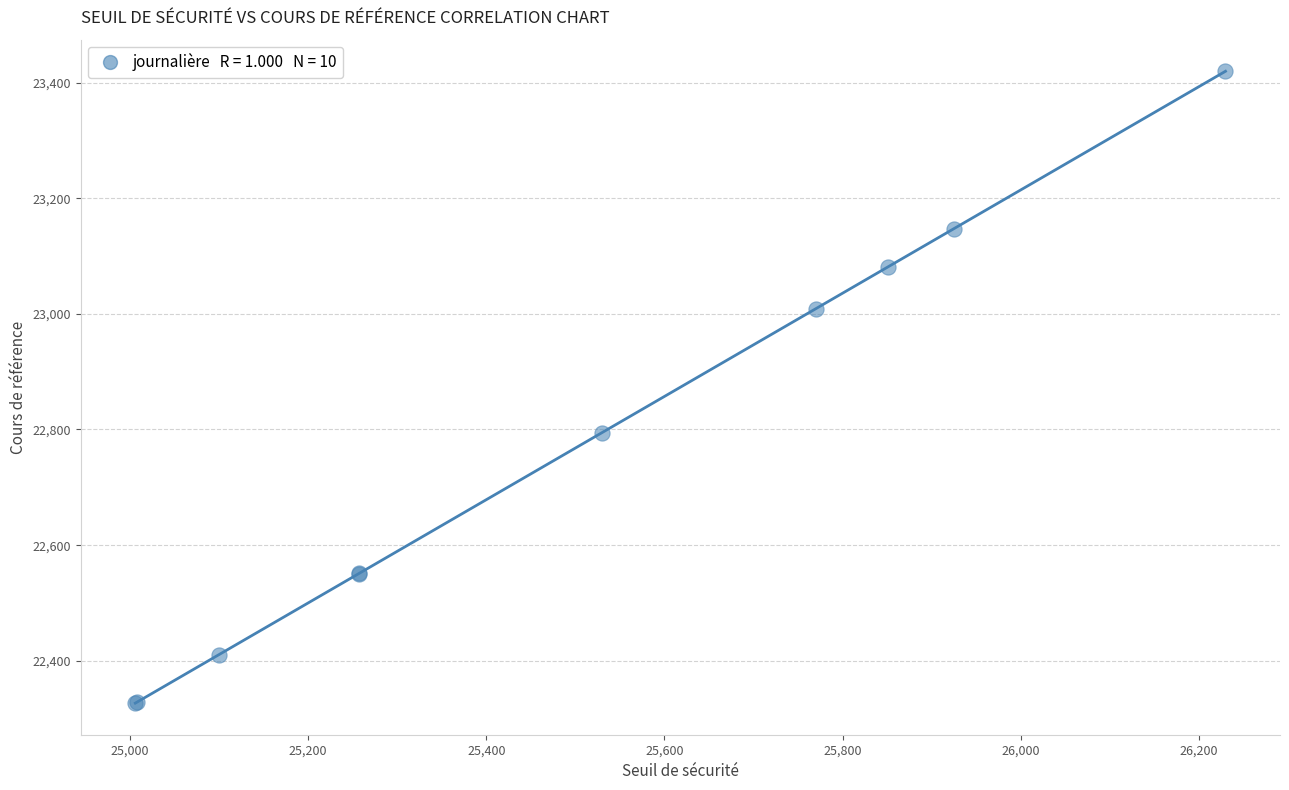

What Y value in the scatter plot is closest to 22873?

22794.1